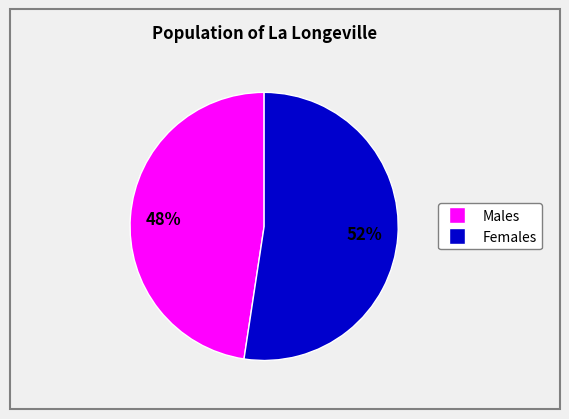

Count the number of slices in the pie.

2